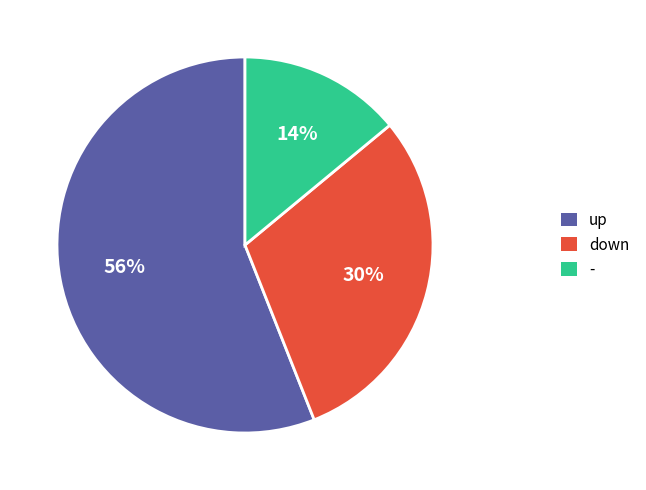

Do - and up together represent more than half of the pie?

Yes